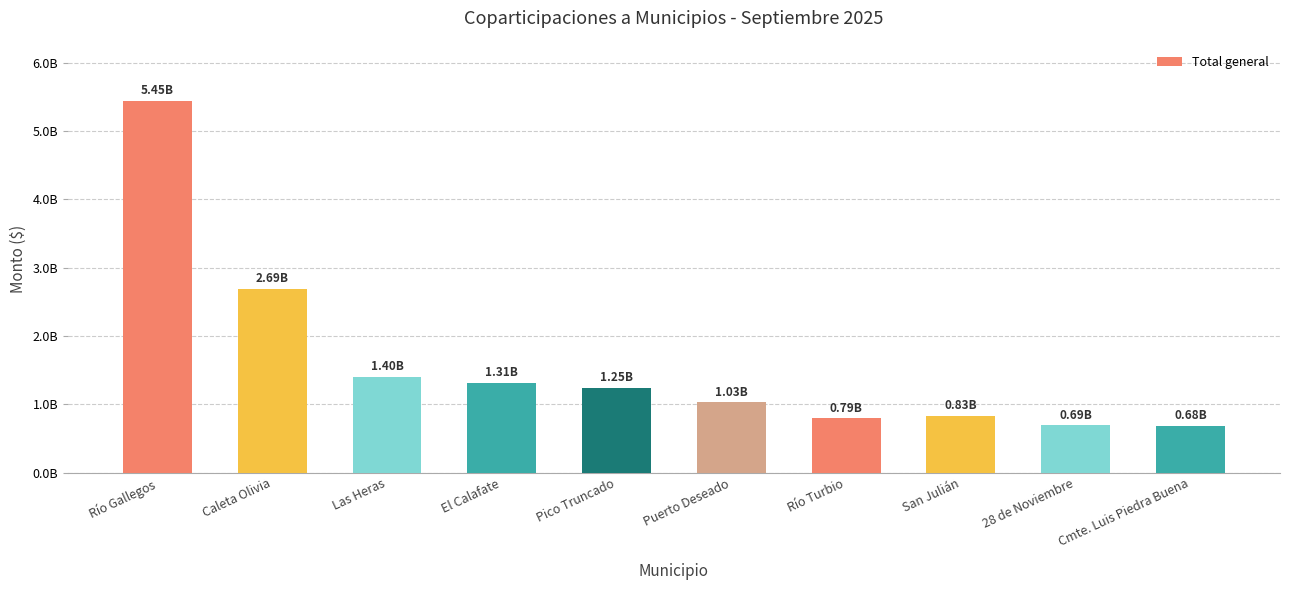

Are the bars horizontal?

No